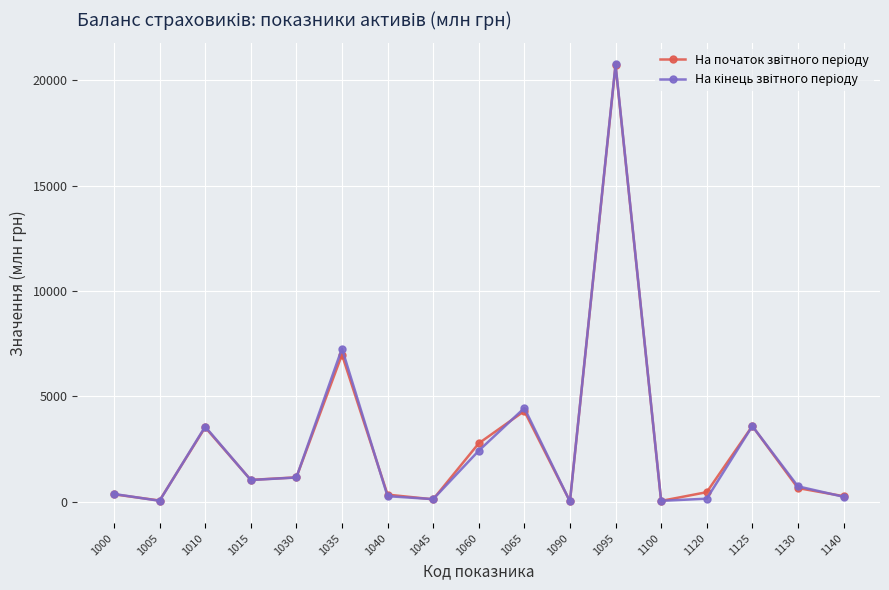

At which category is the sum across all series the highest?

1095